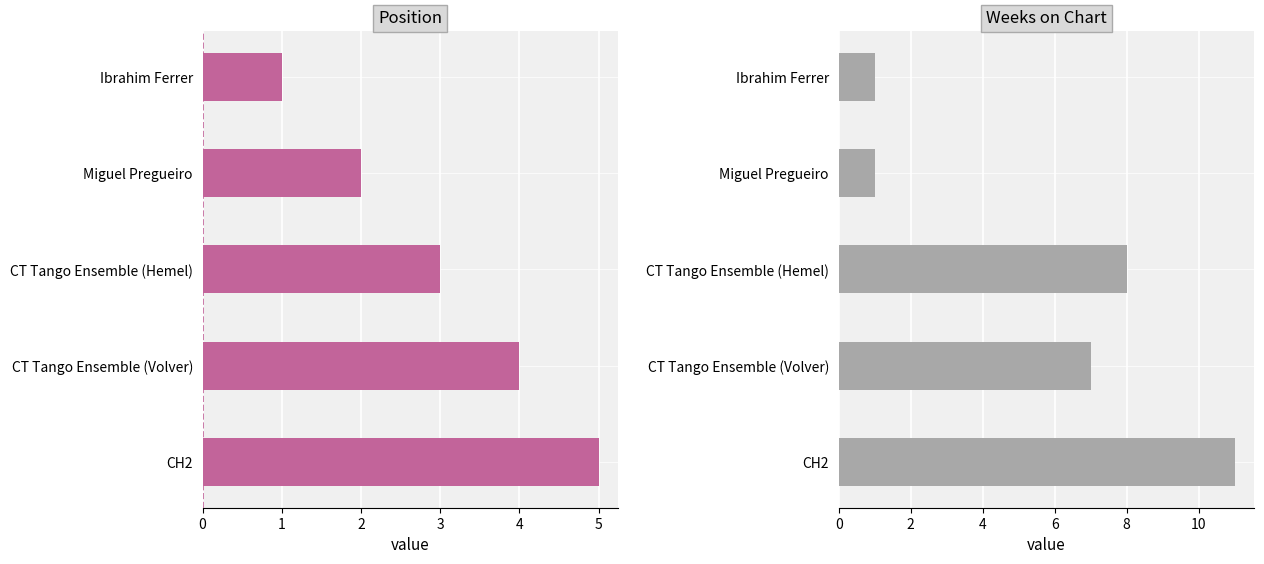

How many Position values are between 2 and 4?

3